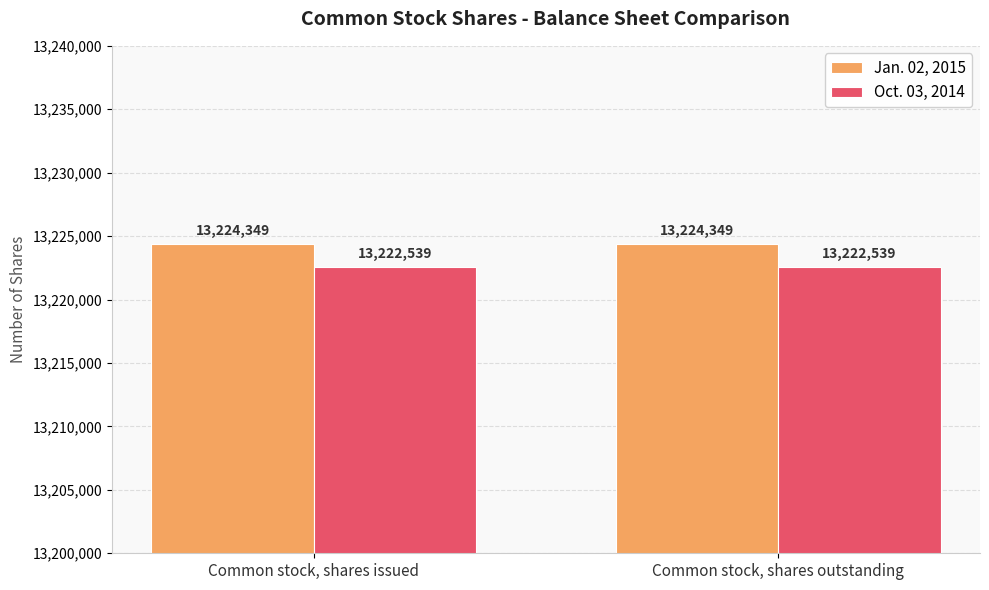

List the series in order of their peak value, lowest first.

Oct. 03, 2014, Jan. 02, 2015